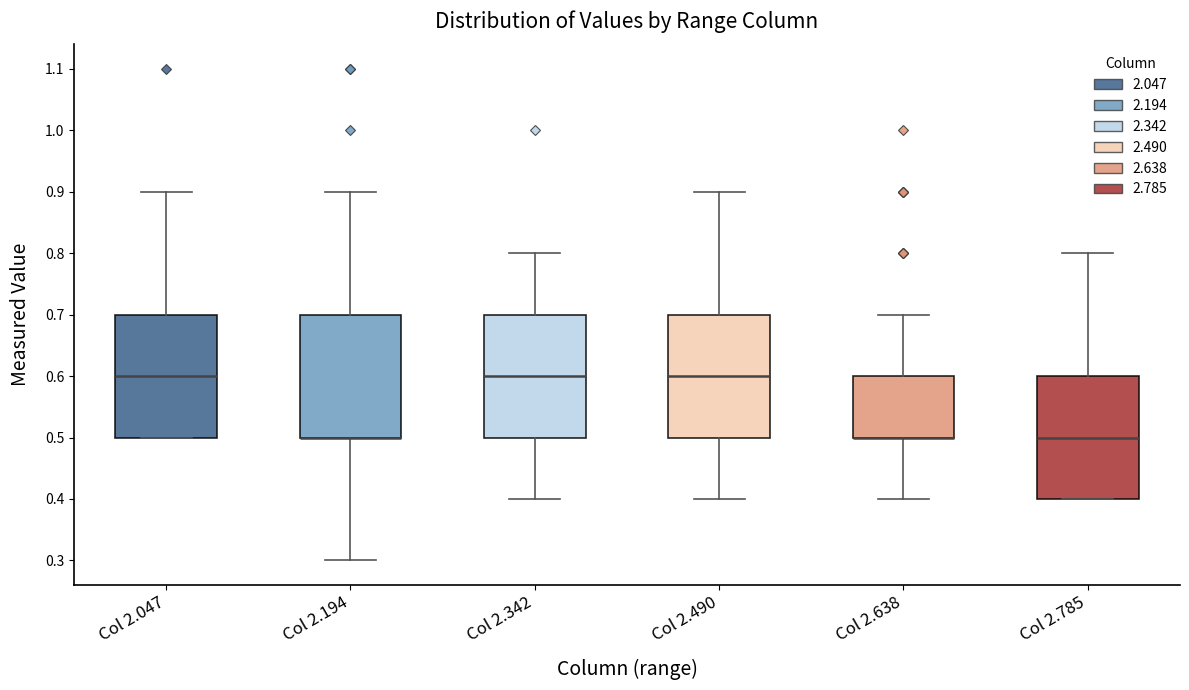

Reading left to right, read every box against the y-axis: the position of its median line, the range the box covers, and the ends of its whiskers. The values are not printed on the chart, so give them approximately, as read against the axis.

Col 2.047: median 0.6, box 0.5 to 0.7, whiskers 0.5 to 0.9
Col 2.194: median 0.5 (drawn on the box's lower edge), box 0.5 to 0.7, whiskers 0.3 to 0.9
Col 2.342: median 0.6, box 0.5 to 0.7, whiskers 0.4 to 0.8
Col 2.490: median 0.6, box 0.5 to 0.7, whiskers 0.4 to 0.9
Col 2.638: median 0.5 (drawn on the box's lower edge), box 0.5 to 0.6, whiskers 0.4 to 0.7
Col 2.785: median 0.5, box 0.4 to 0.6, whiskers 0.4 to 0.8